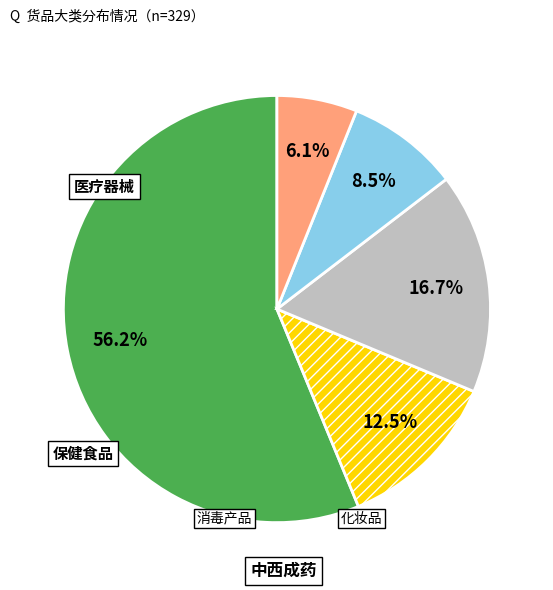

Which category accounts for the majority?

中西成药